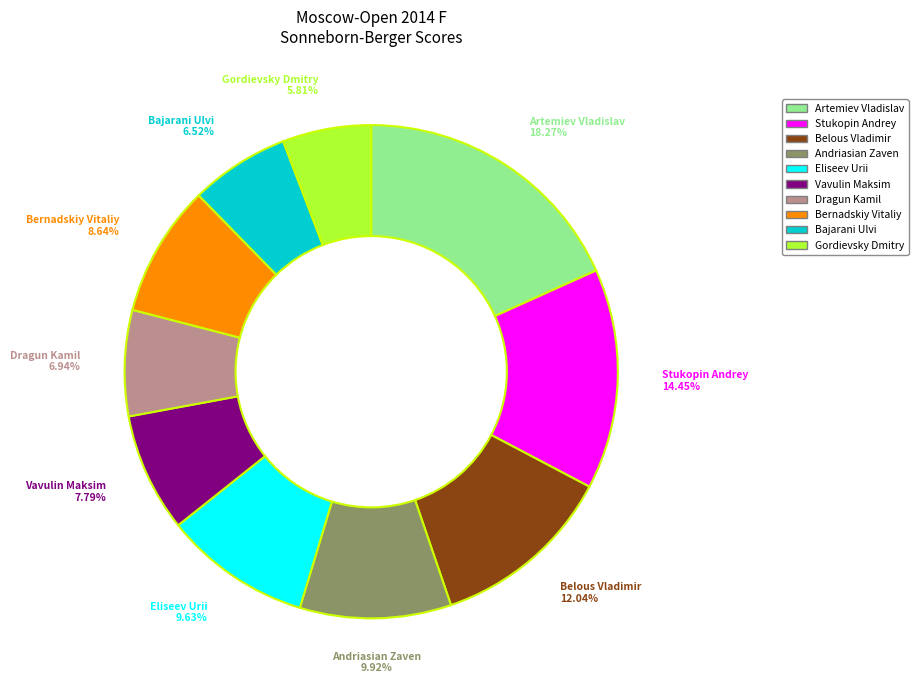

Count the number of slices in the pie.

10